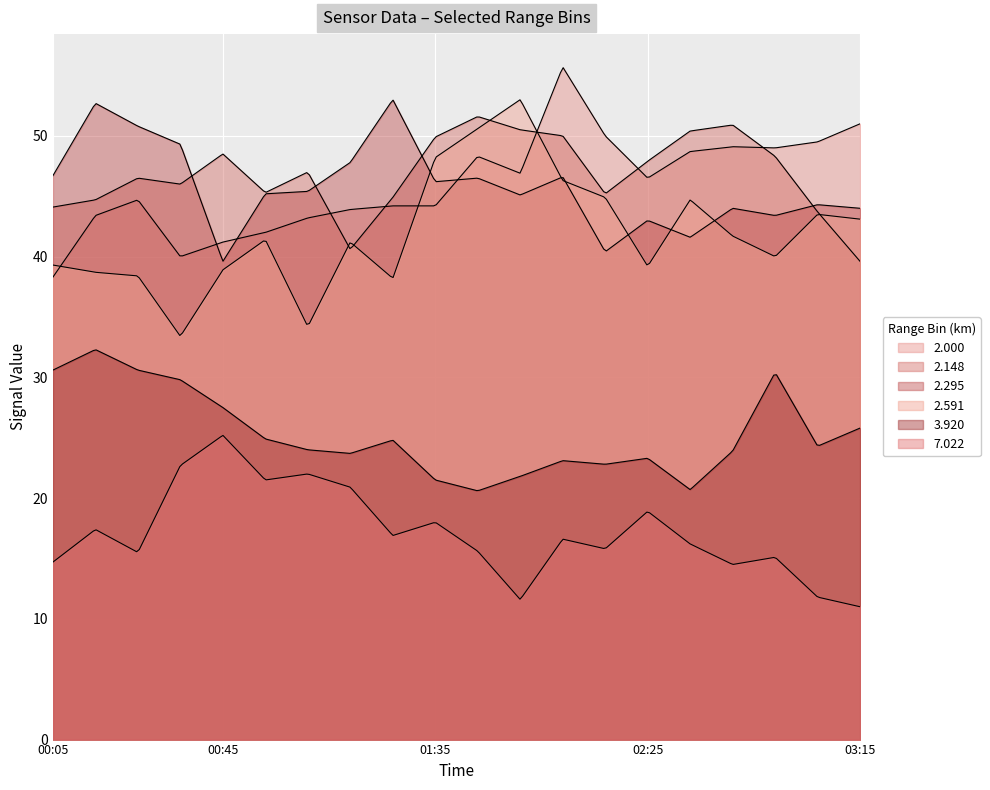

What is the total value across all series at 2022/10/20 00:35?

221.2